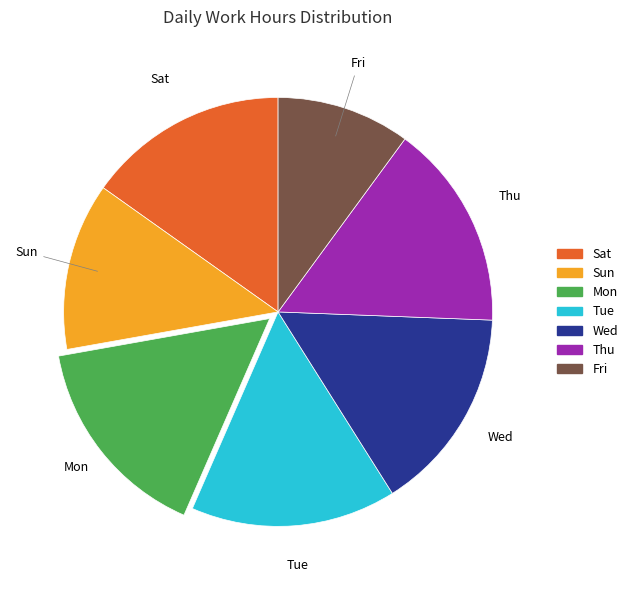

True or false: Mon accounts for 16% of the total.

True